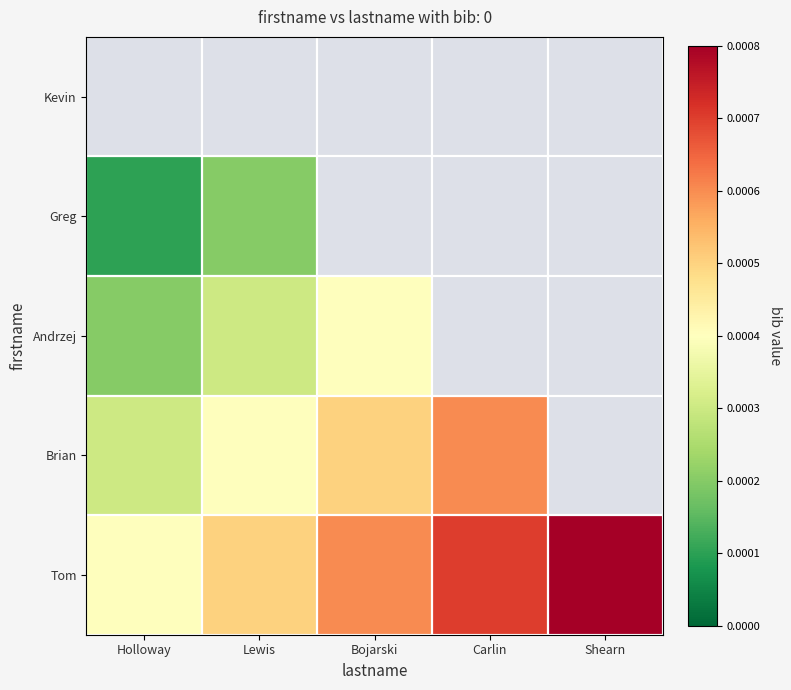

Reading left to right, extract all data points from this chart.

Kevin: Holloway=0.0	Lewis=0.0	Bojarski=0.0	Carlin=0.0	Shearn=0.0
Greg: Holloway=0.0	Lewis=0.0	Bojarski=0.0	Carlin=0.0	Shearn=0.0
Andrzej: Holloway=0.0	Lewis=0.0	Bojarski=0.0	Carlin=0.0	Shearn=0.0
Brian: Holloway=0.0	Lewis=0.0	Bojarski=0.0	Carlin=0.0	Shearn=0.0
Tom: Holloway=0.0	Lewis=0.0	Bojarski=0.0	Carlin=0.0	Shearn=0.0